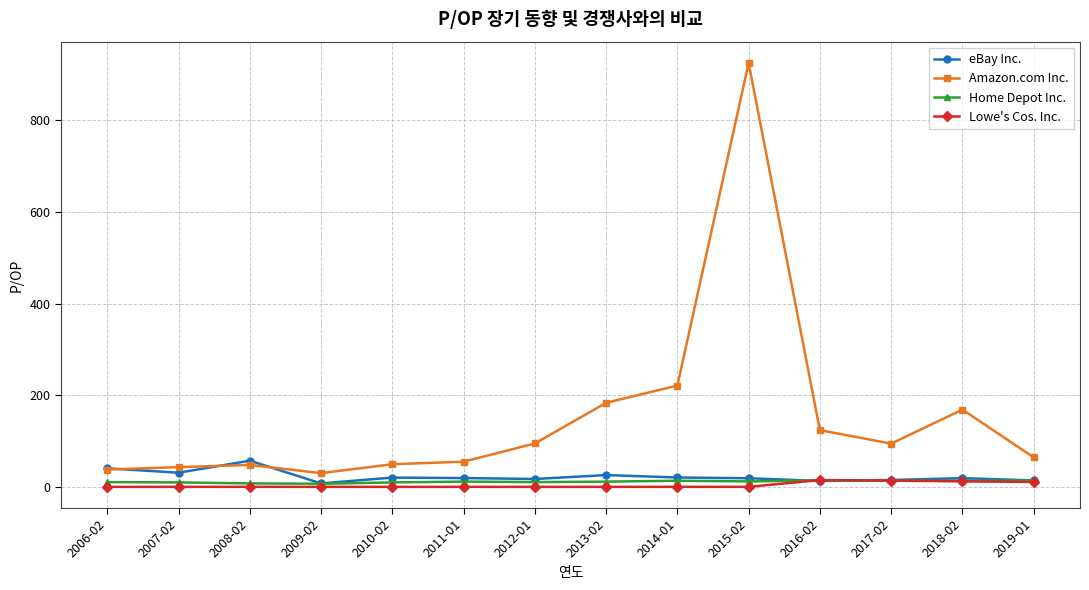

What is the total value across all series at 2016-02?

165.4